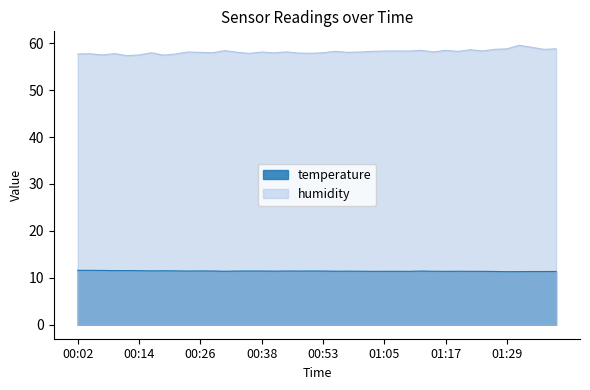

Reading right to left, transcribe all the data shown in this chart.

temperature: 11.4	11.3	11.3	11.3	11.3	11.3	11.4	11.4	11.4	11.4	11.4	11.4	11.4	11.4	11.4	11.4	11.4	11.4	11.4	11.4	11.4	11.4	11.4	11.4	11.4	11.4	11.4	11.4	11.4	11.5	11.4	11.5	11.5	11.5	11.5	11.5	11.5	11.6	11.6	11.6
humidity: 58.8	58.7	59.1	59.5	58.8	58.7	58.3	58.6	58.2	58.5	58.1	58.5	58.3	58.3	58.3	58.2	58.1	58.0	58.3	58.0	57.8	57.9	58.1	57.9	58.1	57.8	58.0	58.4	58.0	58.0	58.1	57.7	57.4	58.0	57.5	57.3	57.8	57.5	57.7	57.7